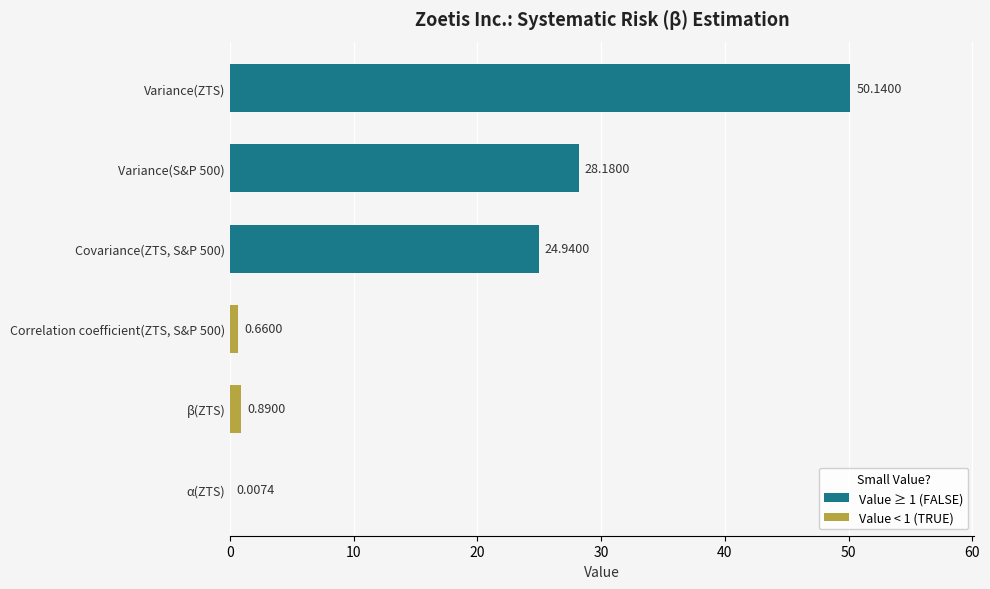

Between Covariance(ZTS, S&P 500) and Variance(S&P 500), which is larger?

Variance(S&P 500)